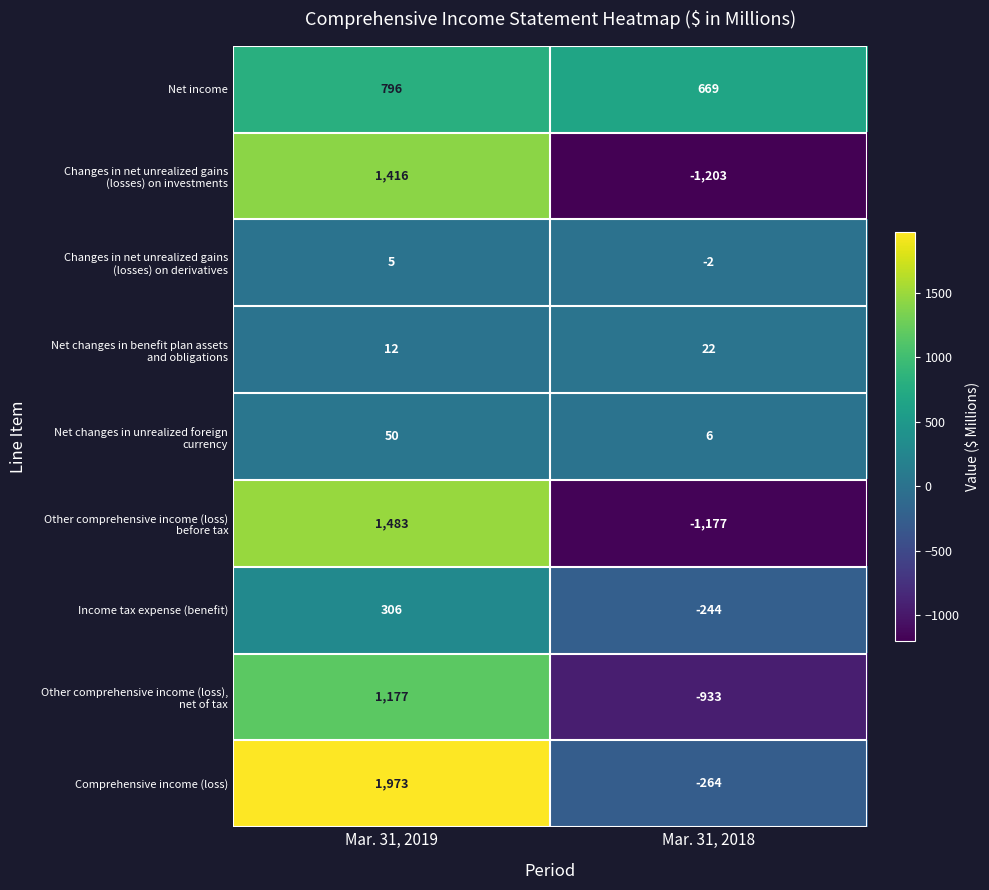

True or false: Comprehensive income (loss) has a value of 3538 at Mar. 31, 2019.

False